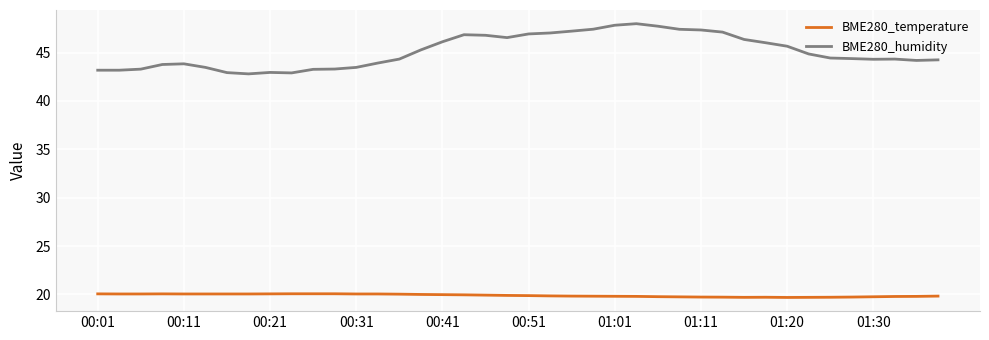

Rank the series by their average value, from lowest to highest.

BME280_temperature, BME280_humidity